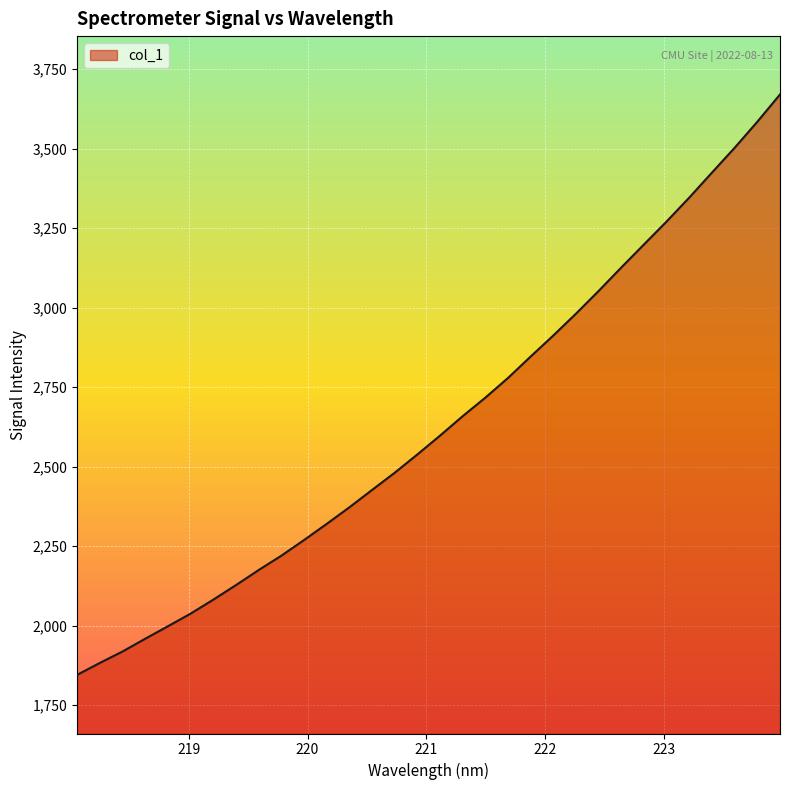

Does the chart display data point markers on the line(s)?

No